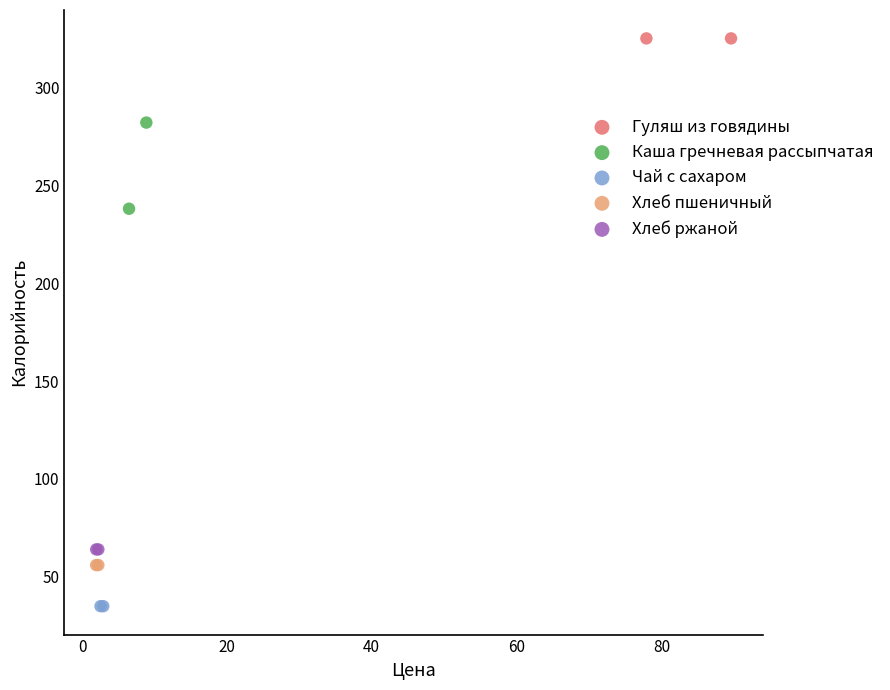

What are all the series names shown in the legend?

Гуляш из говядины, Каша гречневая рассыпчатая, Чай с сахаром, Хлеб пшеничный, Хлеб ржаной